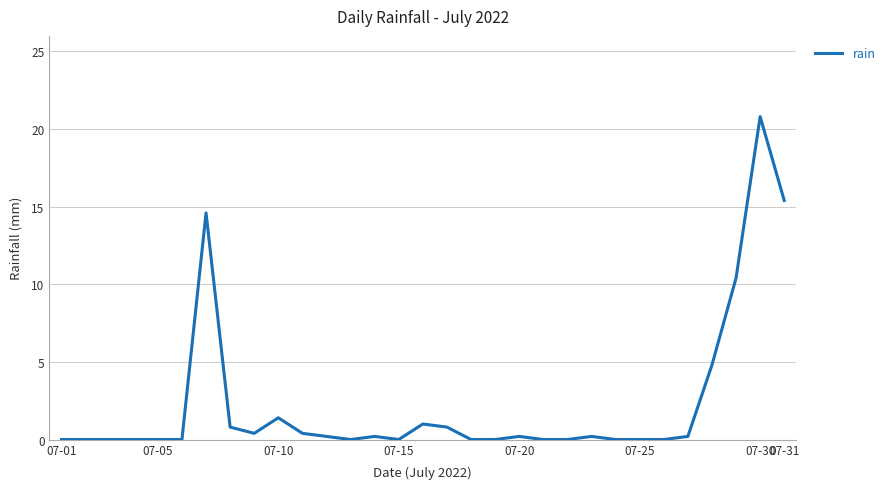

What is the difference between the maximum and minimum values?

20.8